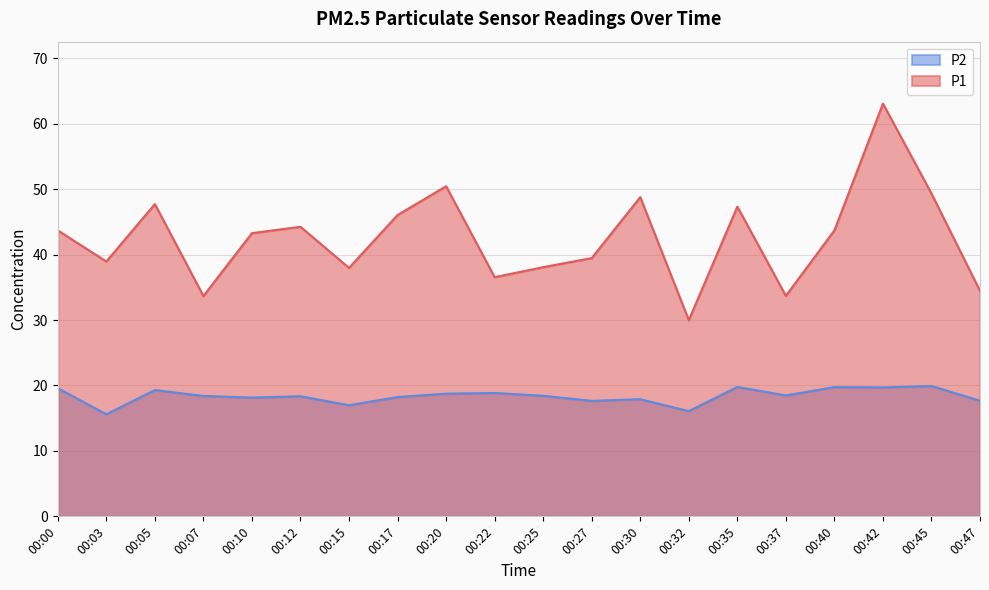

What is the spread (max minus min) of values at 00:30?

30.9